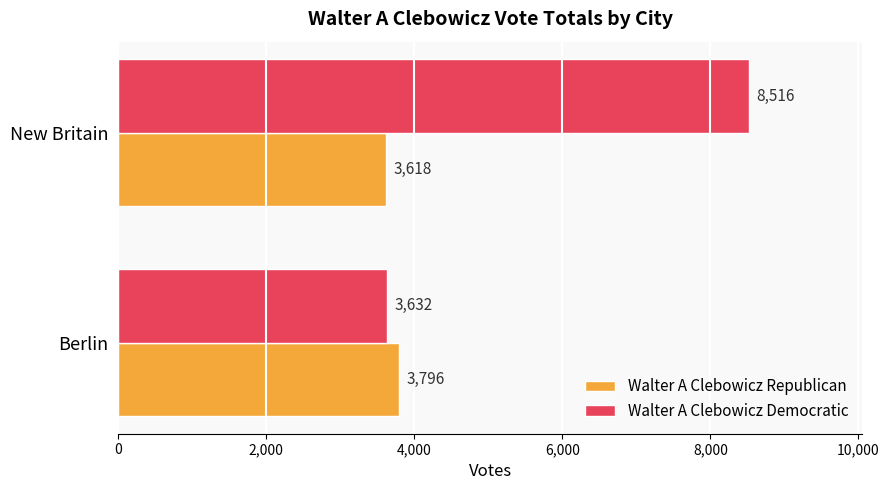

Rank the series by their average value, from lowest to highest.

Walter A Clebowicz Republican, Walter A Clebowicz Democratic